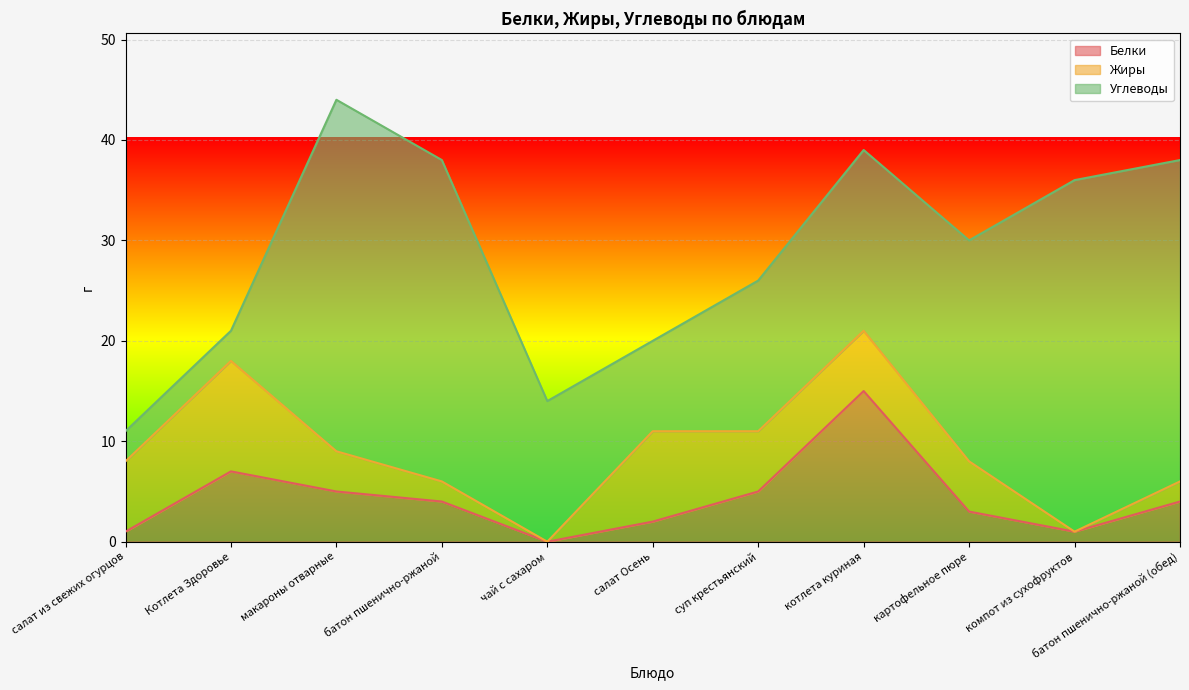

What is the maximum value for Углеводы?

35